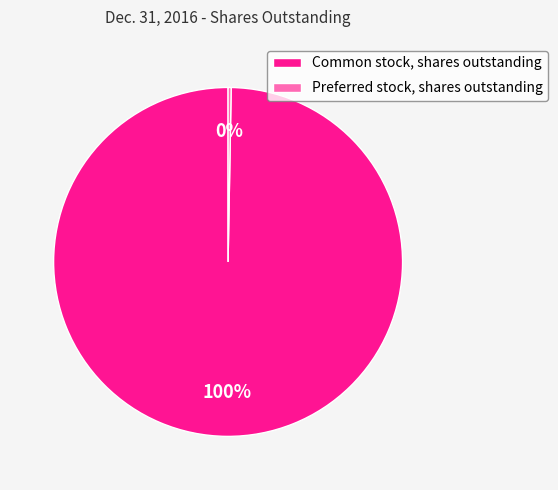

Count the number of slices in the pie.

2